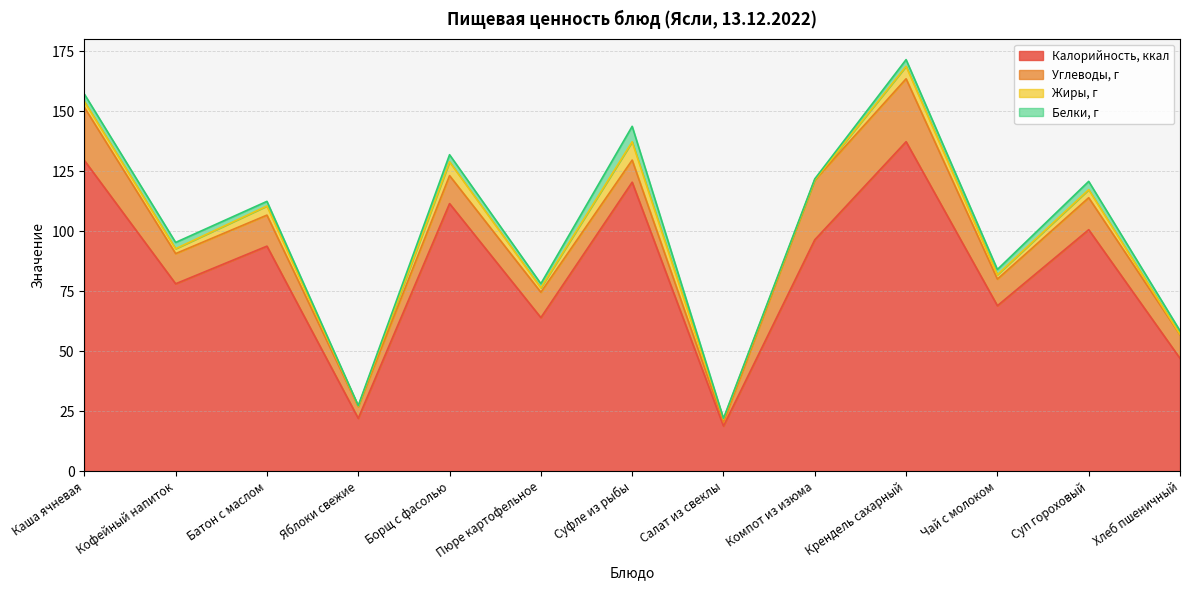

What is the maximum value for Углеводы, г?

26.2